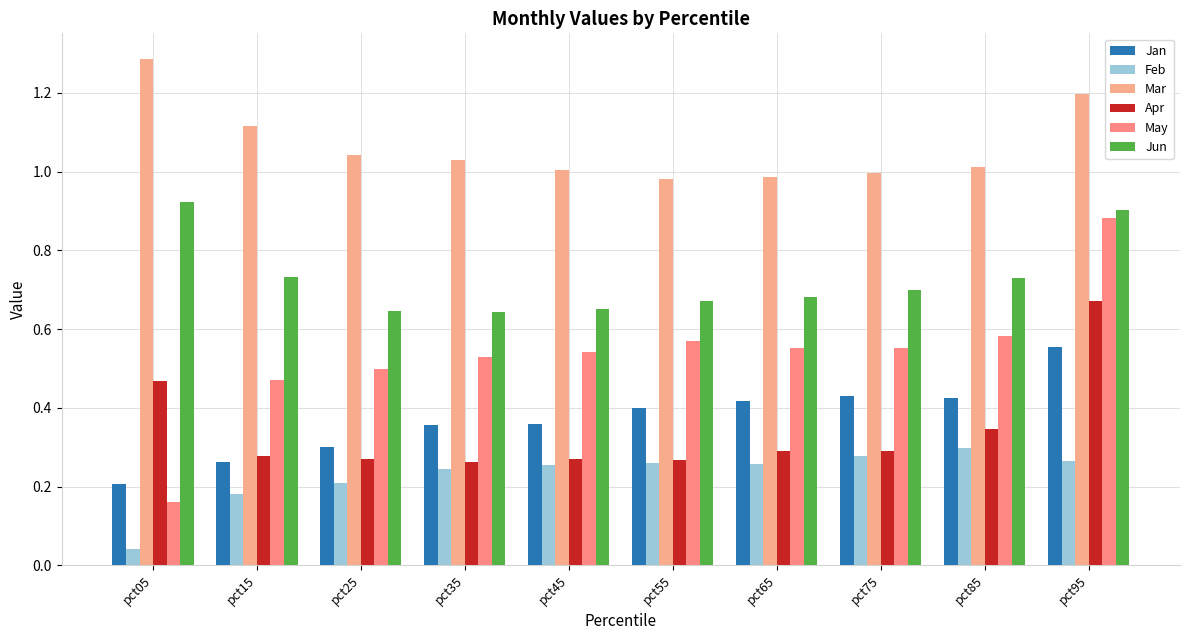

How many groups of bars are there?

10